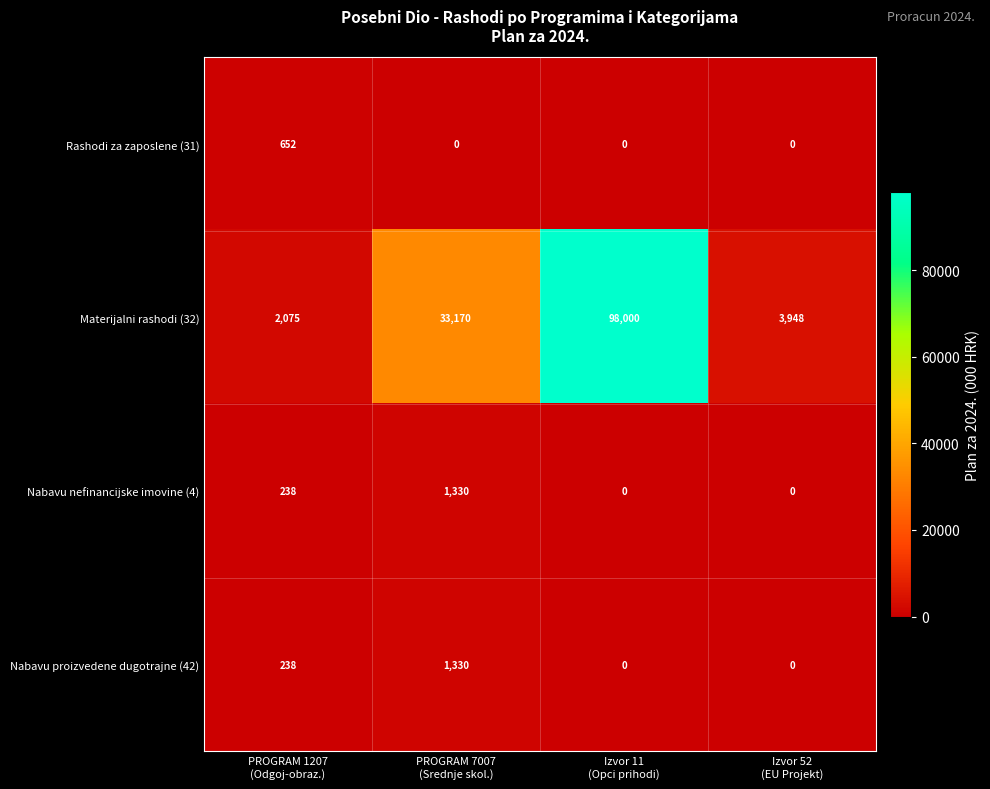

What is the total value across all series at PROGRAM 7007
(Srednje skol.)?

35830